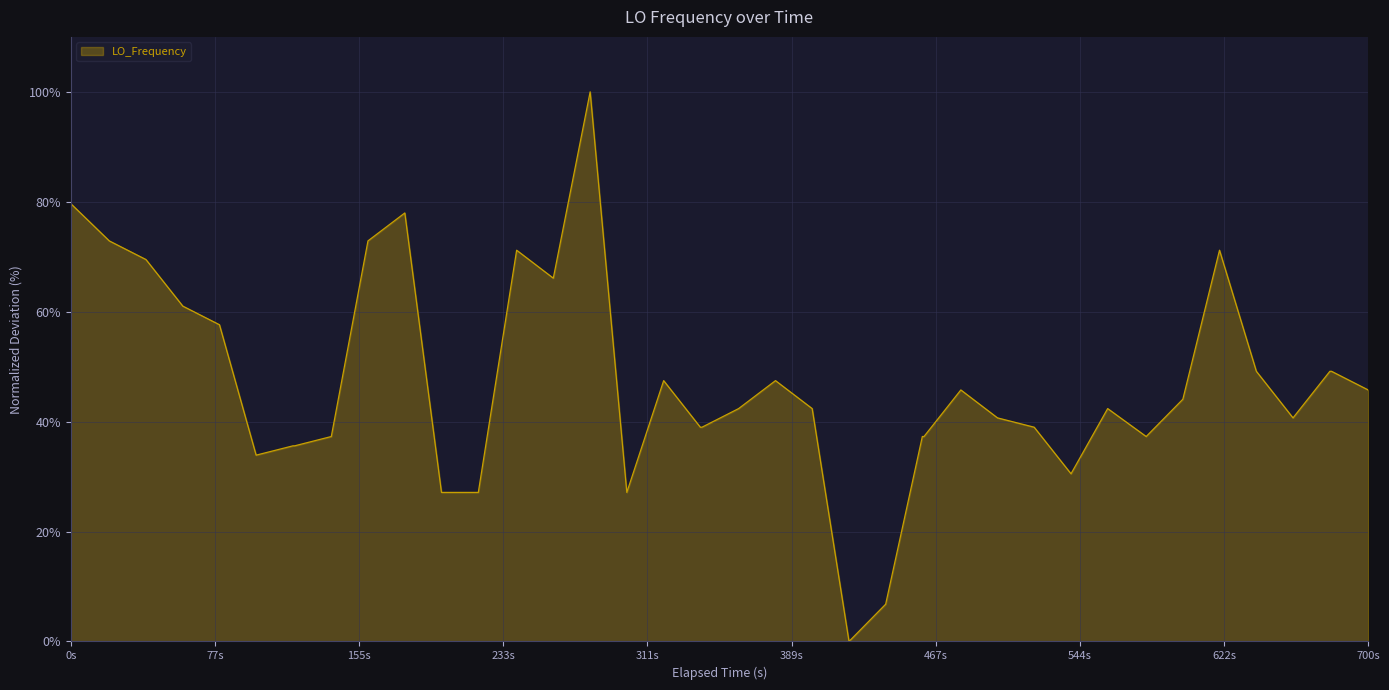

What is the average value?

46.9